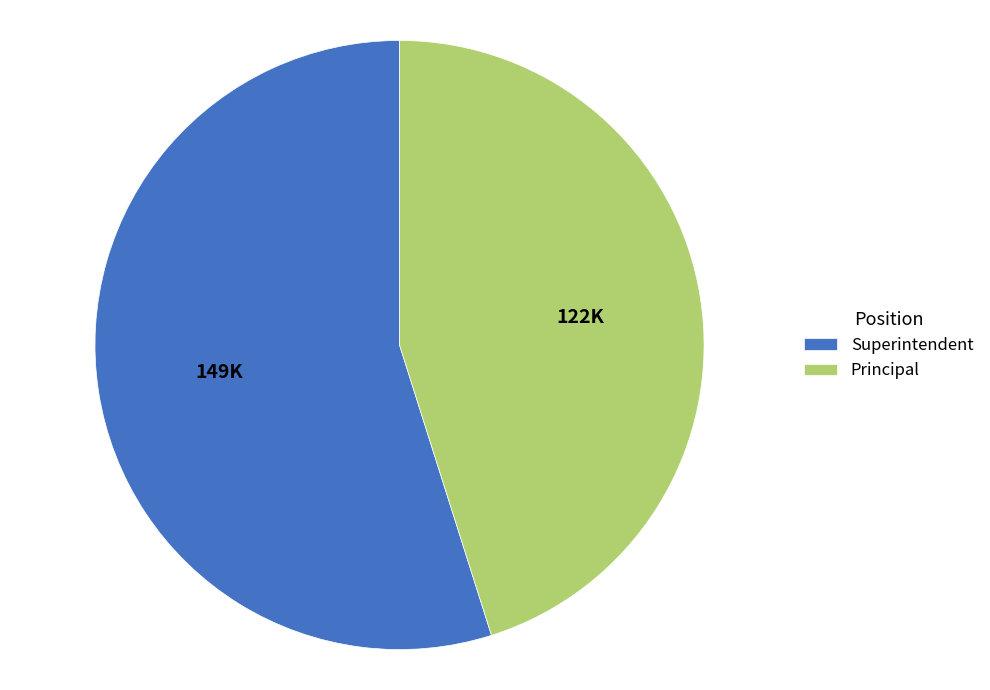

Approximately how many times larger is the value at Principal compared to Superintendent?

0.8